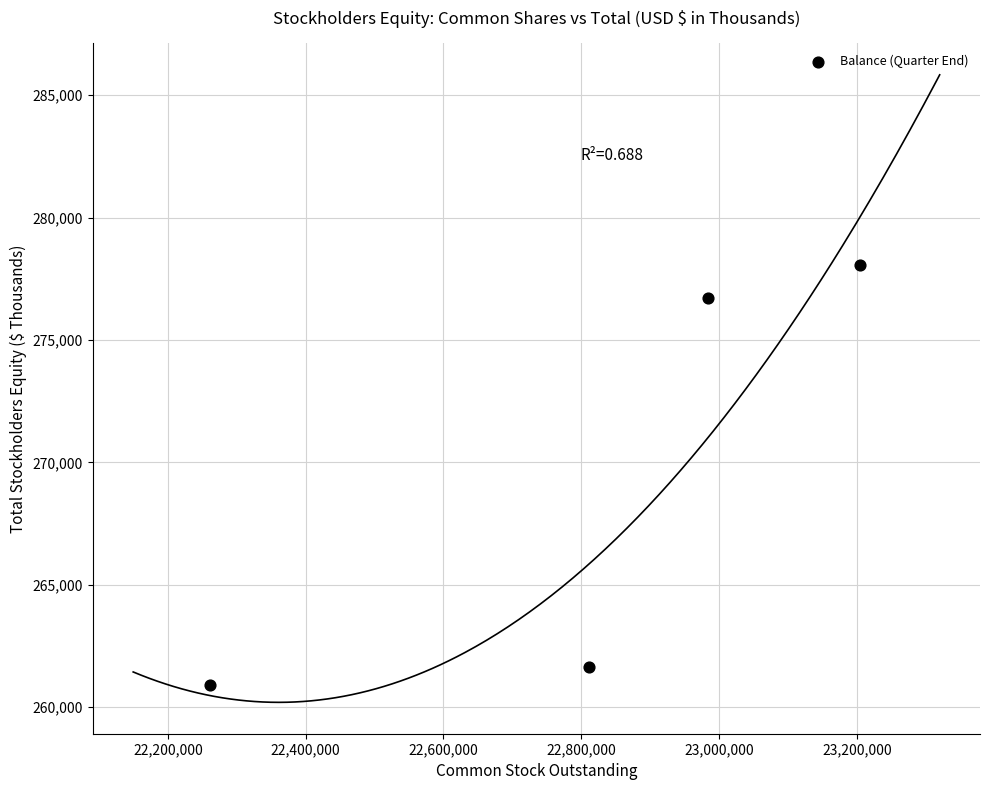

What Y value in the scatter plot is closest to 269484?

276732